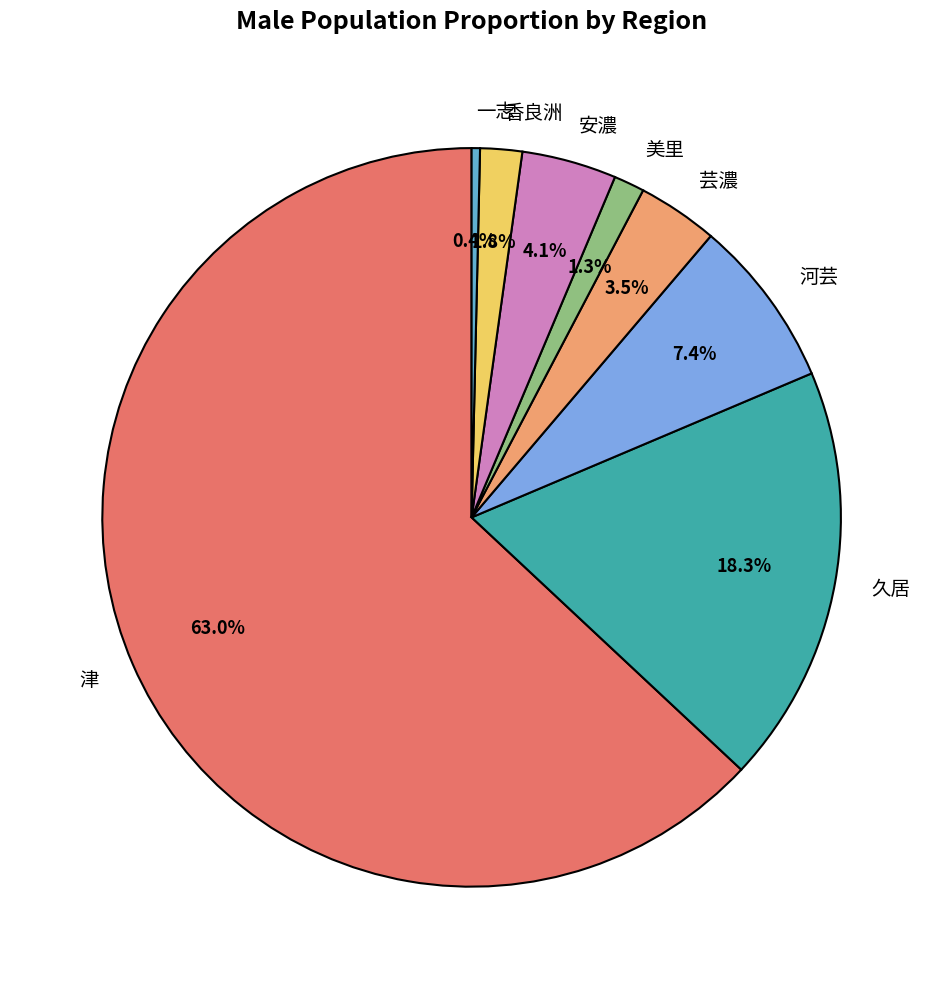

Combined, do 香良洲 and 芸濃 account for over 50%?

No